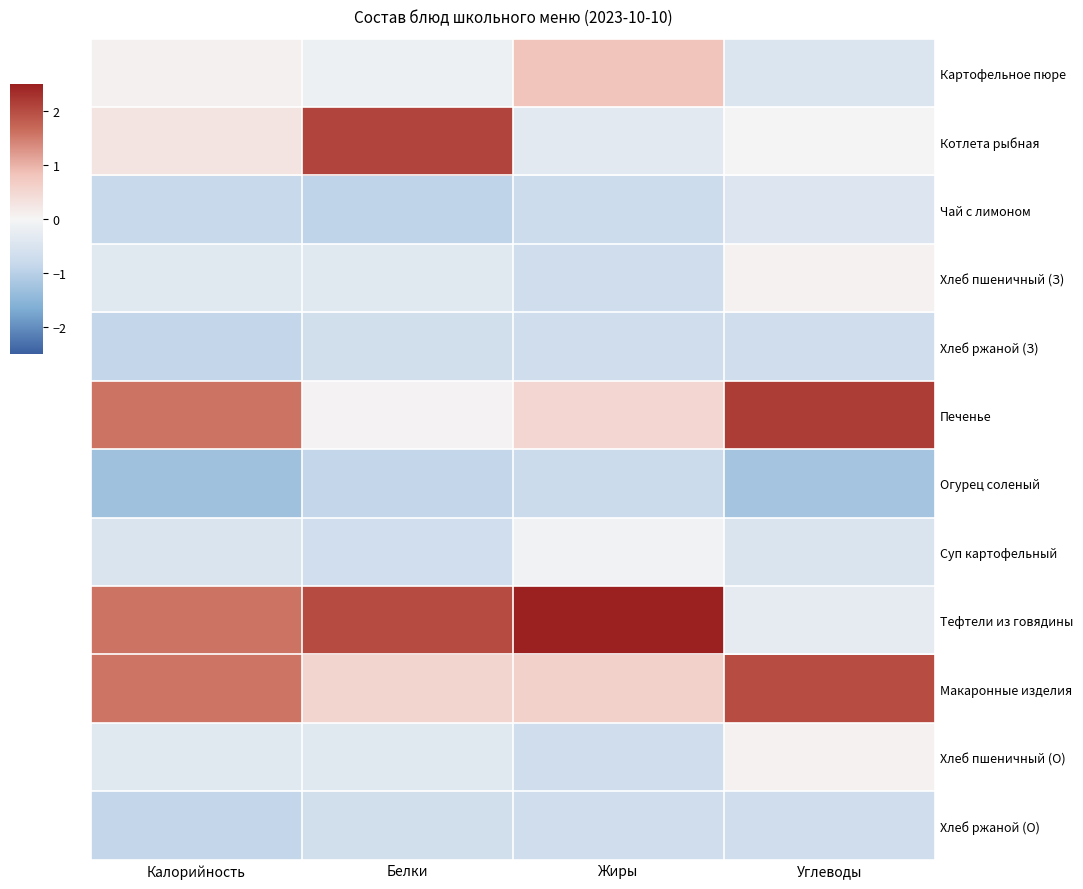

At how many categories does at least one series exceed 0?

4